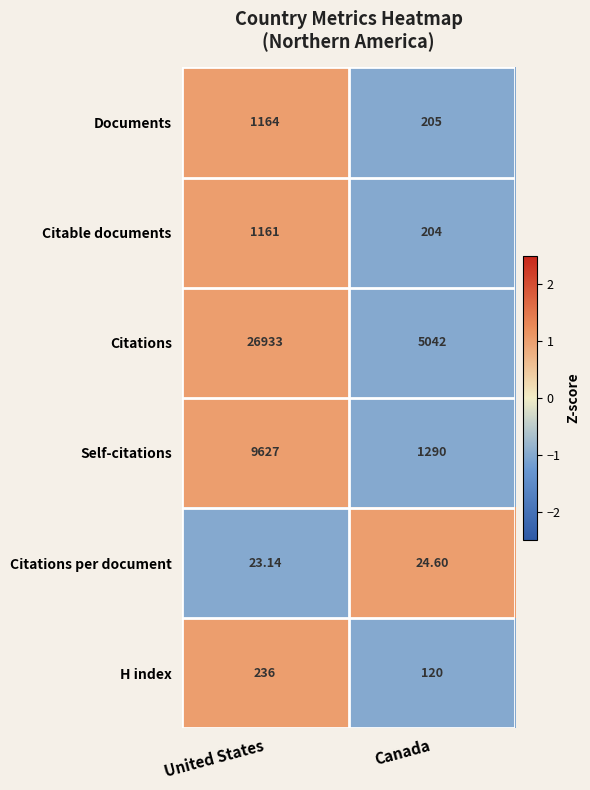

Which series has the widest spread of values?

Citations